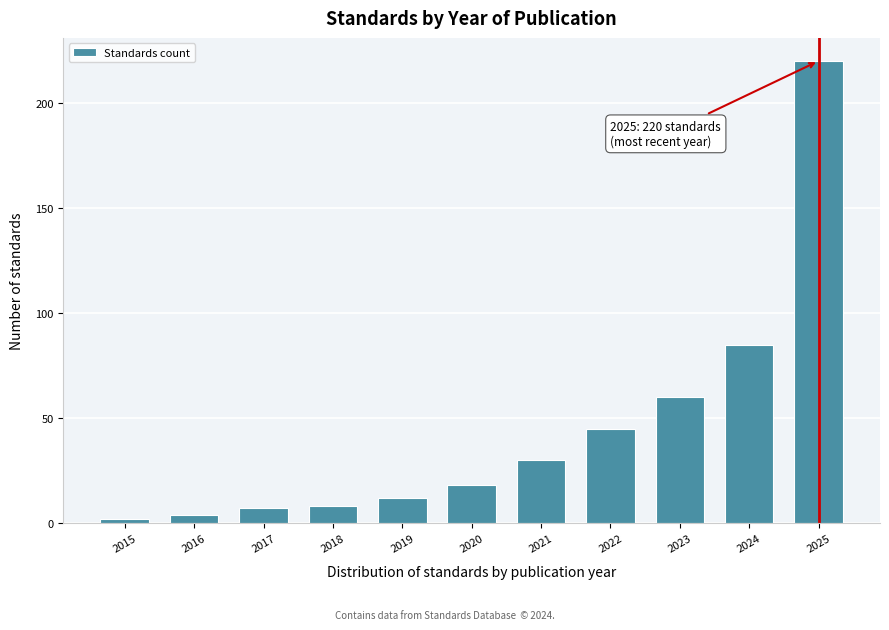

Reading left to right, what are all the values shown in this chart?

2015=2	2016=4	2017=7	2018=8	2019=12	2020=18	2021=30	2022=45	2023=60	2024=85	2025=220